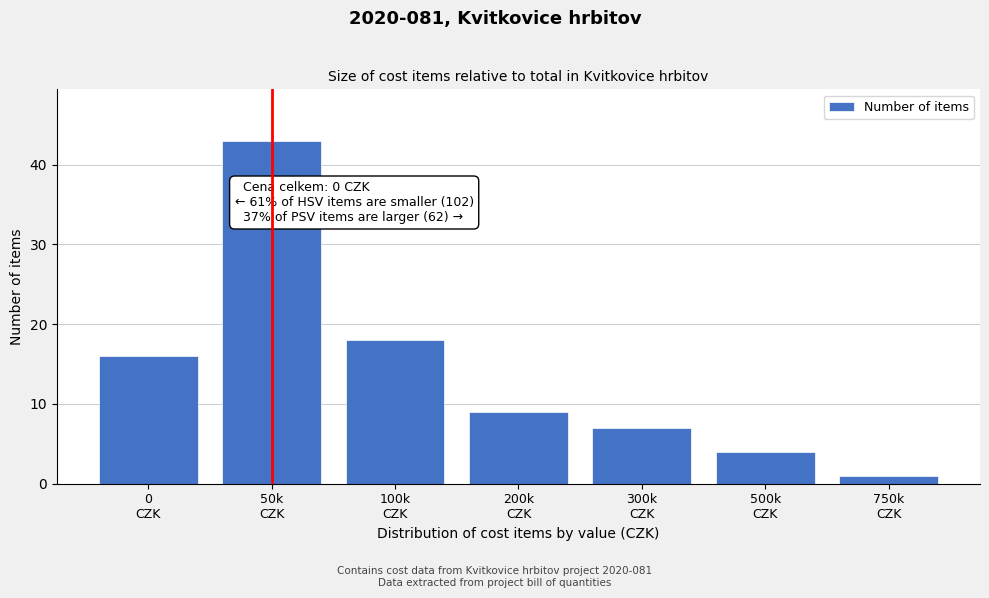

Reading right to left, what are all the values shown in this chart?

1	4	7	9	18	43	16